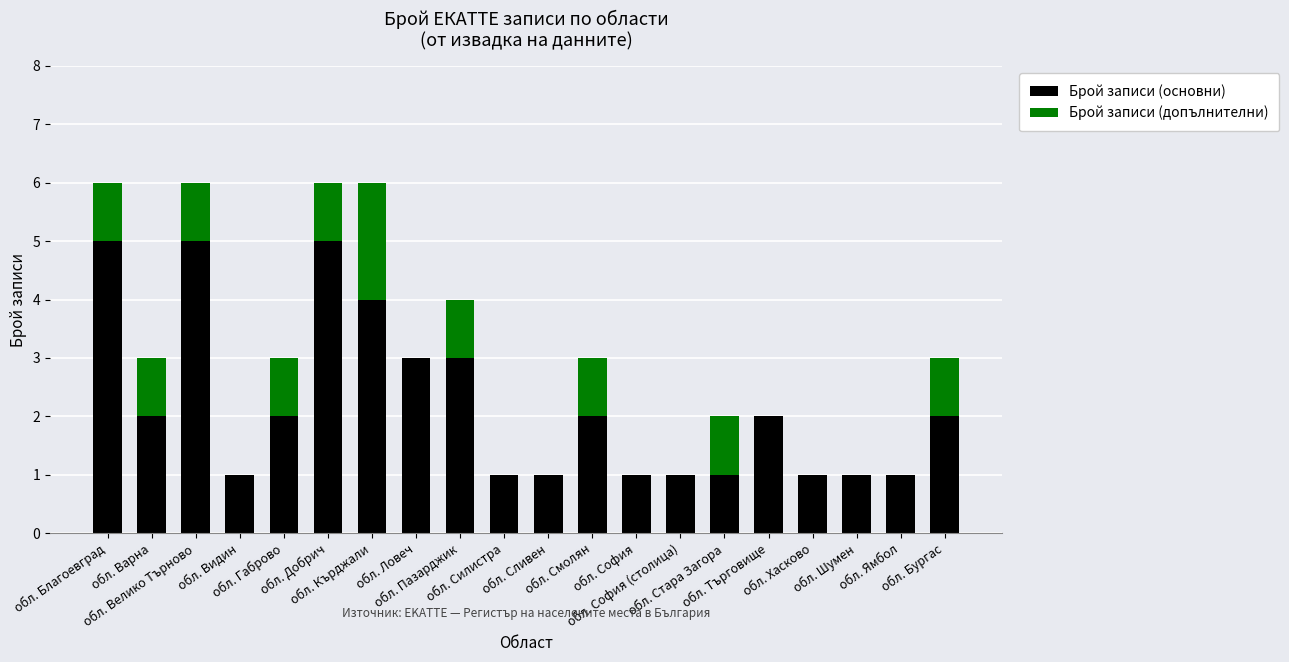

At which label does Брой записи (основни) first exceed 2?

обл. Благоевград